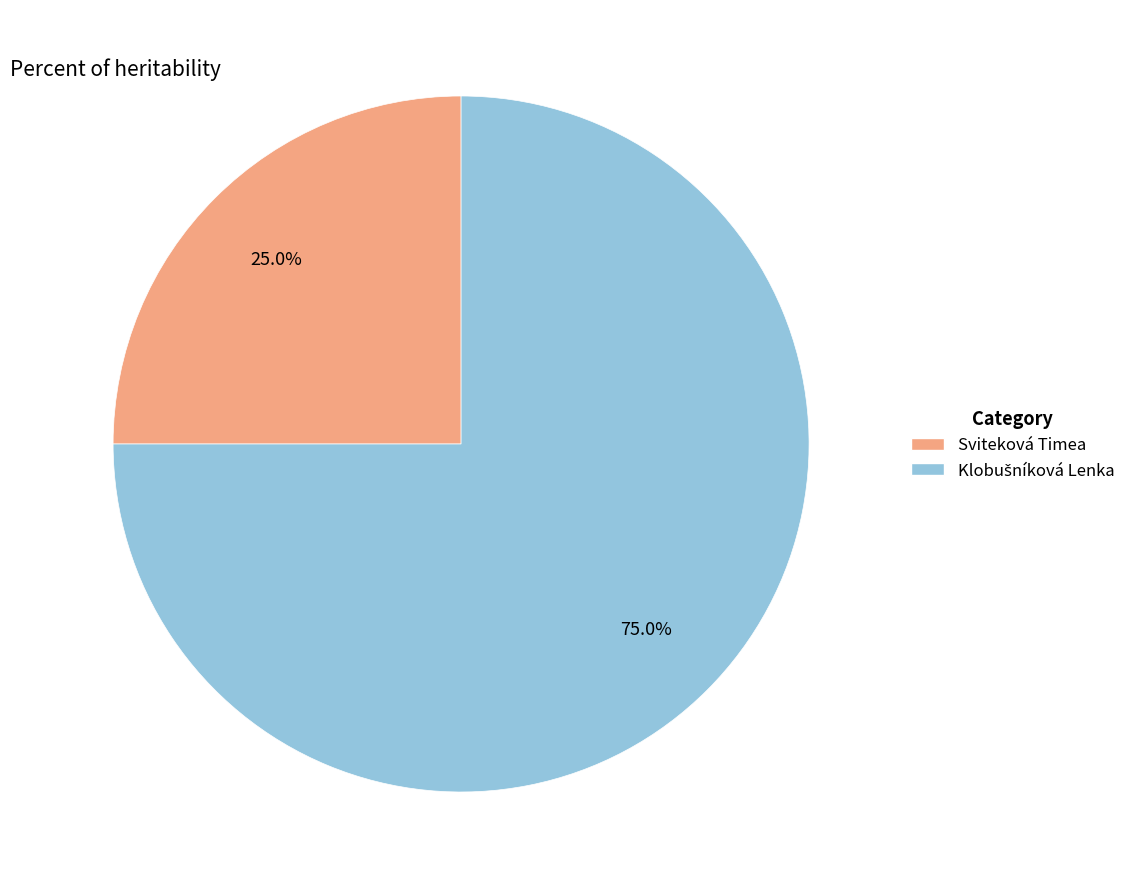

How many slices are in this pie chart?

2